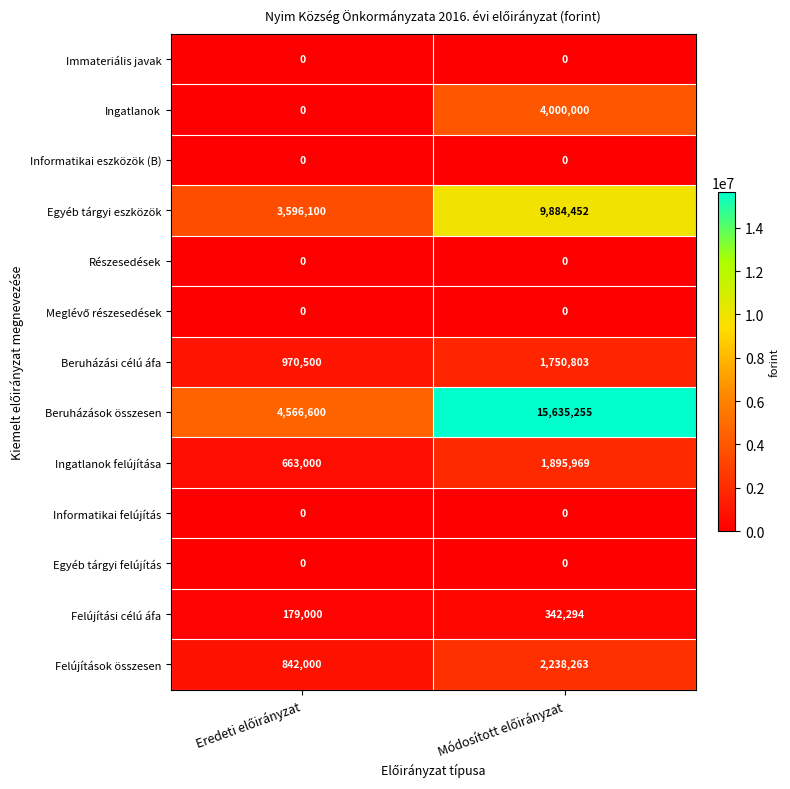

Which series has the widest spread of values?

Beruházások összesen